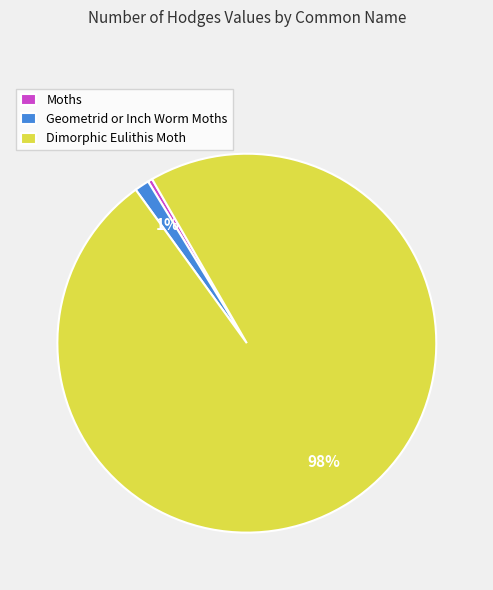

What is the ratio of the value at Dimorphic Eulithis Moth to the value at Moths?

248.4